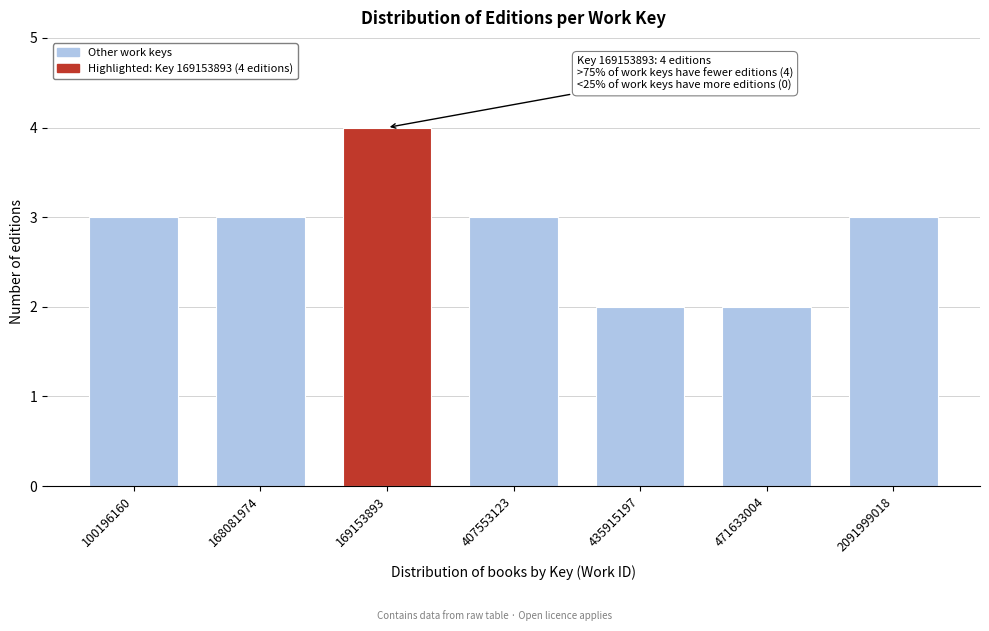

Reading left to right, transcribe all the data shown in this chart.

3	3	4	3	2	2	3